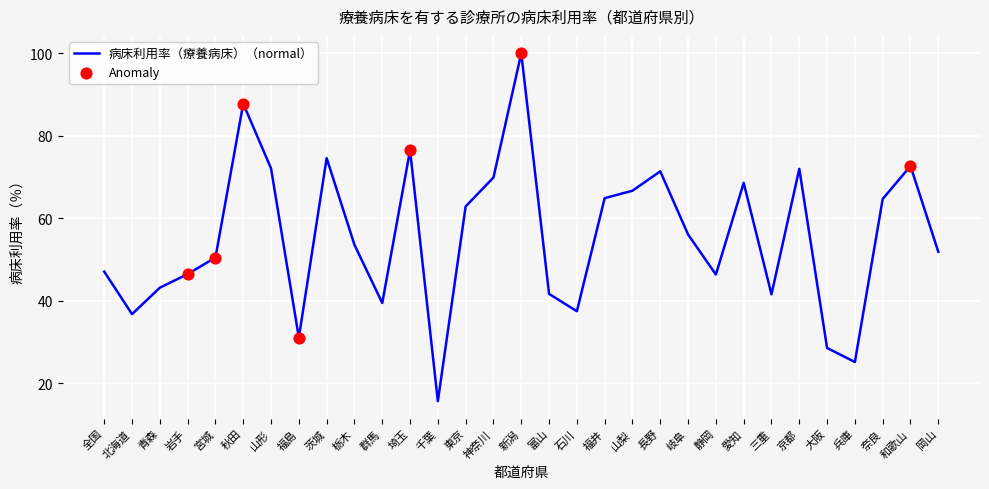

What is the change in value from 福井 to 奈良?

-0.2